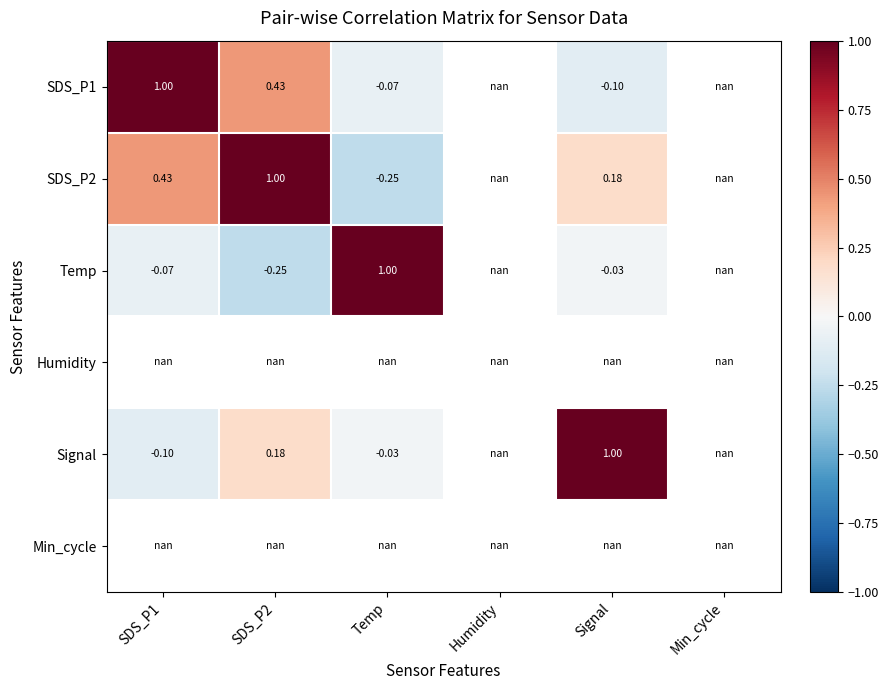

Is the value of SDS_P2 at Signal greater than the value of SDS_P1 at Signal?

Yes